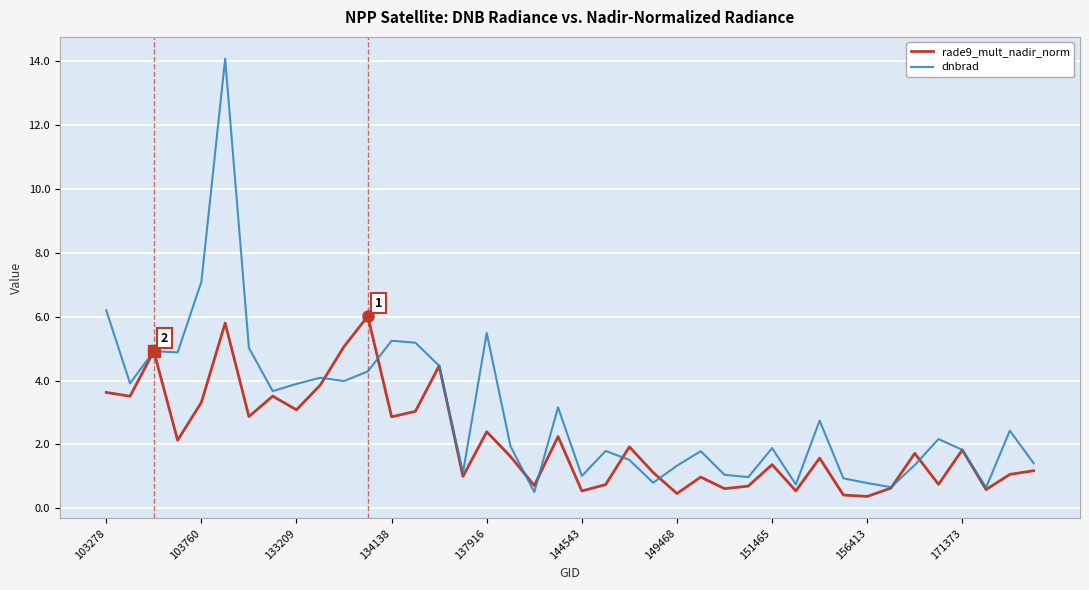

Which series has the largest total across all categories?

dnbrad